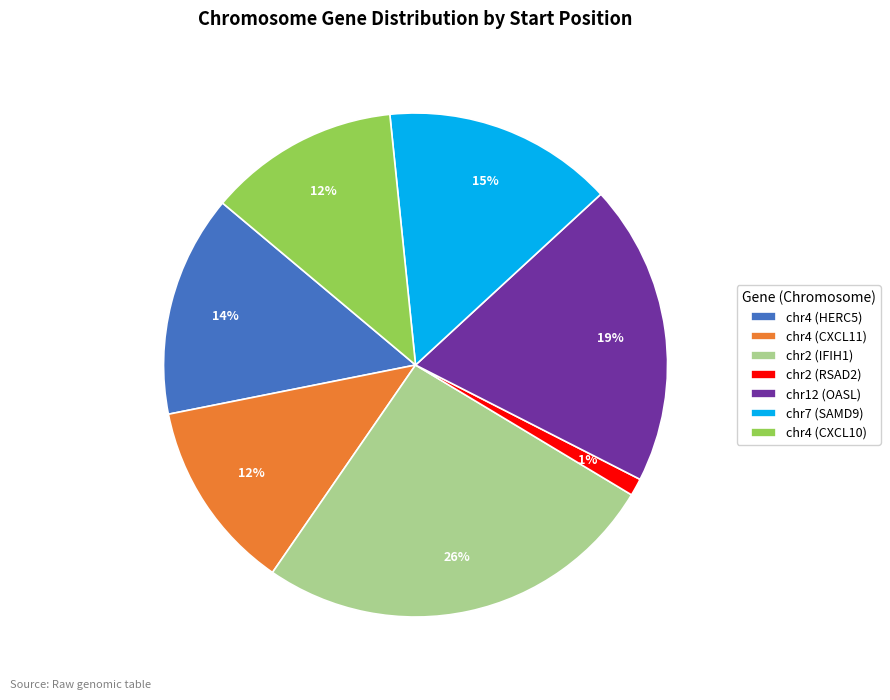

To the nearest percent, what portion does chr7 (SAMD9) represent?

15%